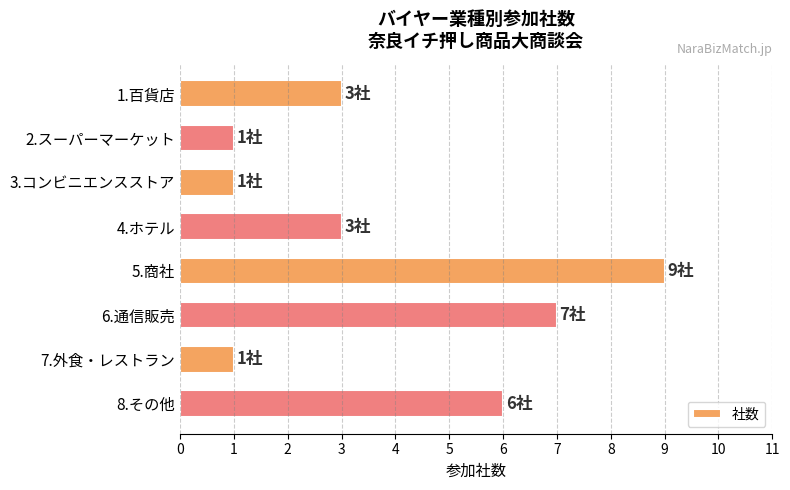

Which label corresponds to the largest value in the chart?

5.商社